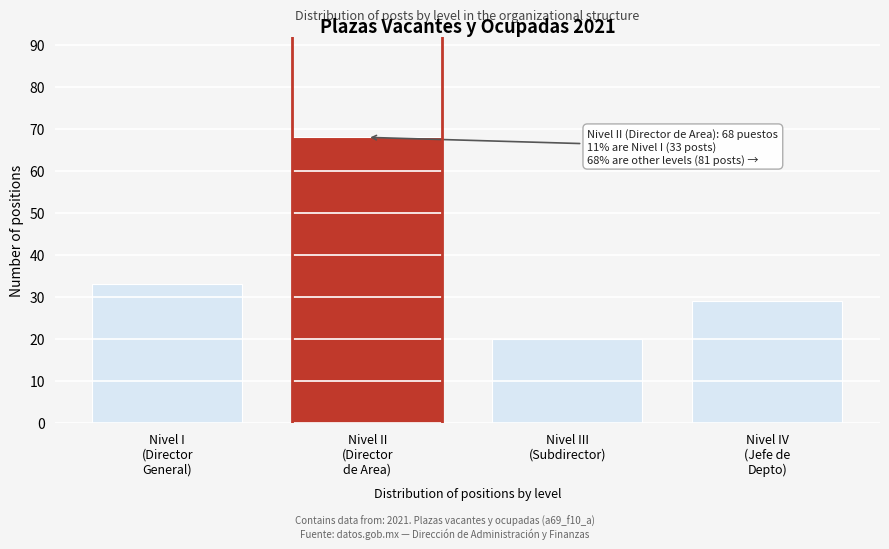

Reading left to right, extract all data points from this chart.

33	68	20	29